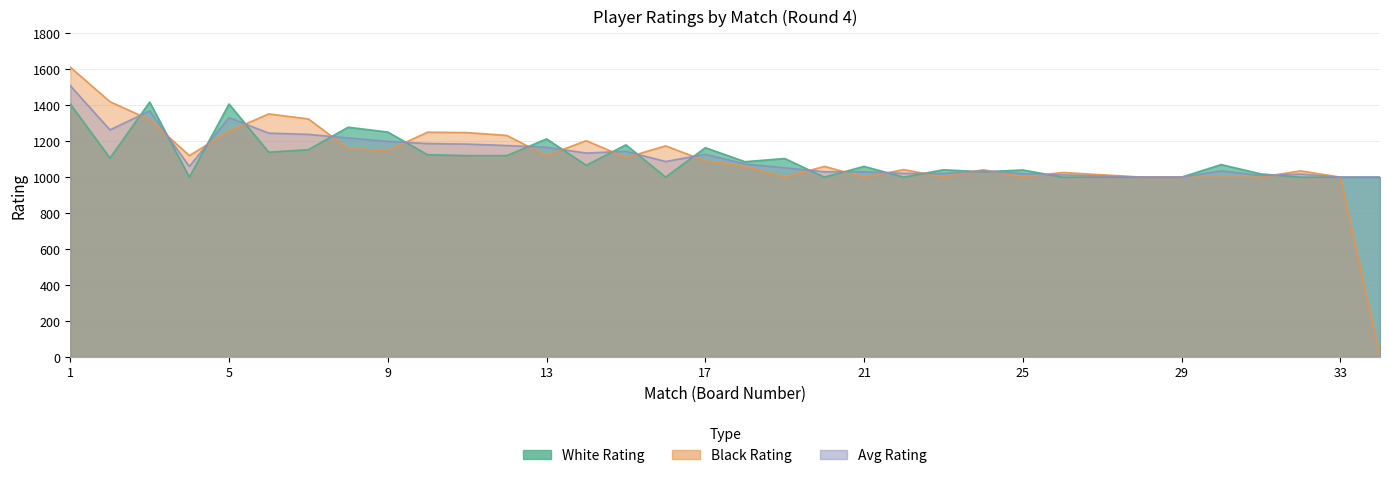

What is the sum of the Avg Rating values at 11 and 13?

2350